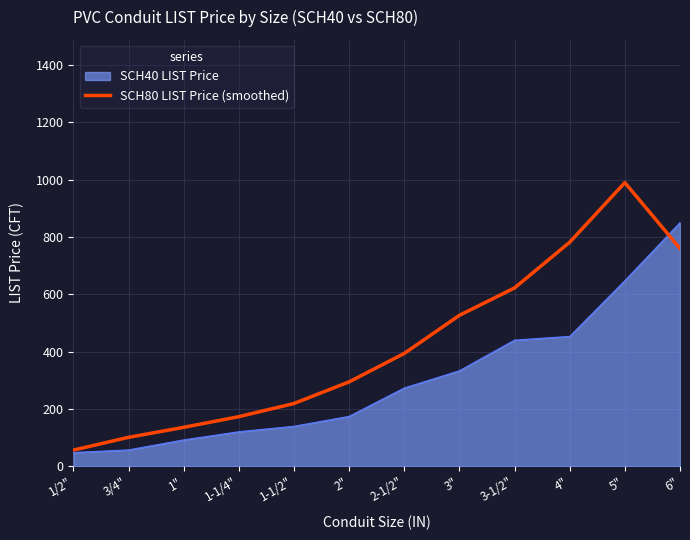

What is the difference between the highest and lowest values at 3-1/2"?

182.1